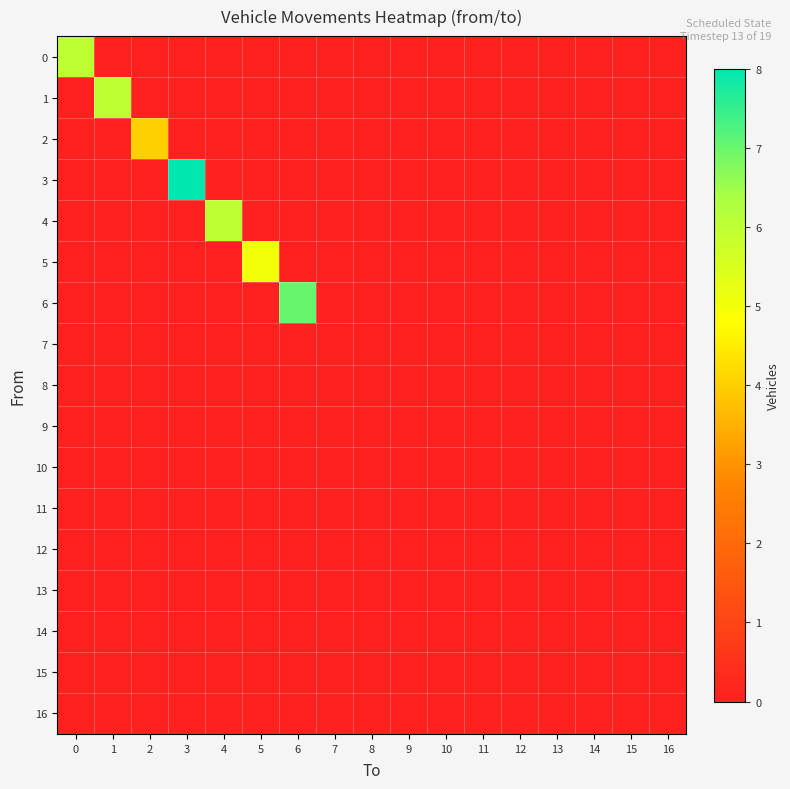

Reading left to right, what are all the values shown in this chart?

0: 0=6	1=0	2=0	3=0	4=0	5=0	6=0	7=0	8=0	9=0	10=0	11=0	12=0	13=0	14=0	15=0	16=0
1: 0=0	1=6	2=0	3=0	4=0	5=0	6=0	7=0	8=0	9=0	10=0	11=0	12=0	13=0	14=0	15=0	16=0
2: 0=0	1=0	2=4	3=0	4=0	5=0	6=0	7=0	8=0	9=0	10=0	11=0	12=0	13=0	14=0	15=0	16=0
3: 0=0	1=0	2=0	3=8	4=0	5=0	6=0	7=0	8=0	9=0	10=0	11=0	12=0	13=0	14=0	15=0	16=0
4: 0=0	1=0	2=0	3=0	4=6	5=0	6=0	7=0	8=0	9=0	10=0	11=0	12=0	13=0	14=0	15=0	16=0
5: 0=0	1=0	2=0	3=0	4=0	5=5	6=0	7=0	8=0	9=0	10=0	11=0	12=0	13=0	14=0	15=0	16=0
6: 0=0	1=0	2=0	3=0	4=0	5=0	6=7	7=0	8=0	9=0	10=0	11=0	12=0	13=0	14=0	15=0	16=0
7: 0=0	1=0	2=0	3=0	4=0	5=0	6=0	7=0	8=0	9=0	10=0	11=0	12=0	13=0	14=0	15=0	16=0
8: 0=0	1=0	2=0	3=0	4=0	5=0	6=0	7=0	8=0	9=0	10=0	11=0	12=0	13=0	14=0	15=0	16=0
9: 0=0	1=0	2=0	3=0	4=0	5=0	6=0	7=0	8=0	9=0	10=0	11=0	12=0	13=0	14=0	15=0	16=0
10: 0=0	1=0	2=0	3=0	4=0	5=0	6=0	7=0	8=0	9=0	10=0	11=0	12=0	13=0	14=0	15=0	16=0
11: 0=0	1=0	2=0	3=0	4=0	5=0	6=0	7=0	8=0	9=0	10=0	11=0	12=0	13=0	14=0	15=0	16=0
12: 0=0	1=0	2=0	3=0	4=0	5=0	6=0	7=0	8=0	9=0	10=0	11=0	12=0	13=0	14=0	15=0	16=0
13: 0=0	1=0	2=0	3=0	4=0	5=0	6=0	7=0	8=0	9=0	10=0	11=0	12=0	13=0	14=0	15=0	16=0
14: 0=0	1=0	2=0	3=0	4=0	5=0	6=0	7=0	8=0	9=0	10=0	11=0	12=0	13=0	14=0	15=0	16=0
15: 0=0	1=0	2=0	3=0	4=0	5=0	6=0	7=0	8=0	9=0	10=0	11=0	12=0	13=0	14=0	15=0	16=0
16: 0=0	1=0	2=0	3=0	4=0	5=0	6=0	7=0	8=0	9=0	10=0	11=0	12=0	13=0	14=0	15=0	16=0